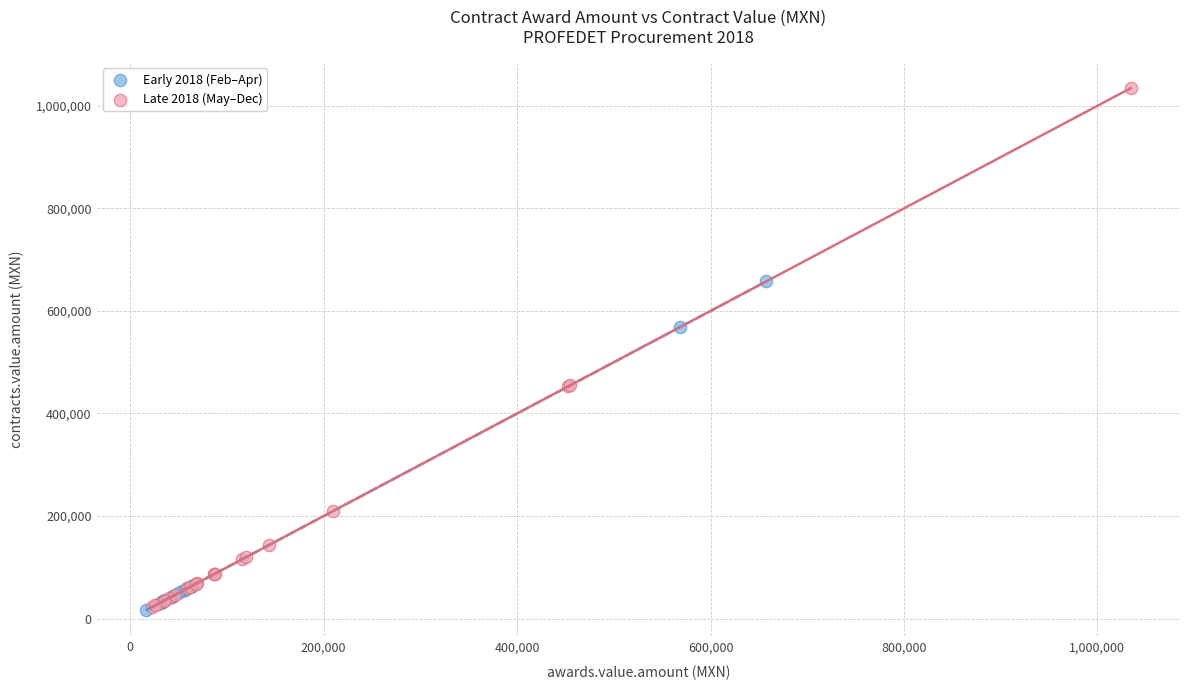

Which series reaches the maximum Y coordinate?

Late 2018 (May–Dec)